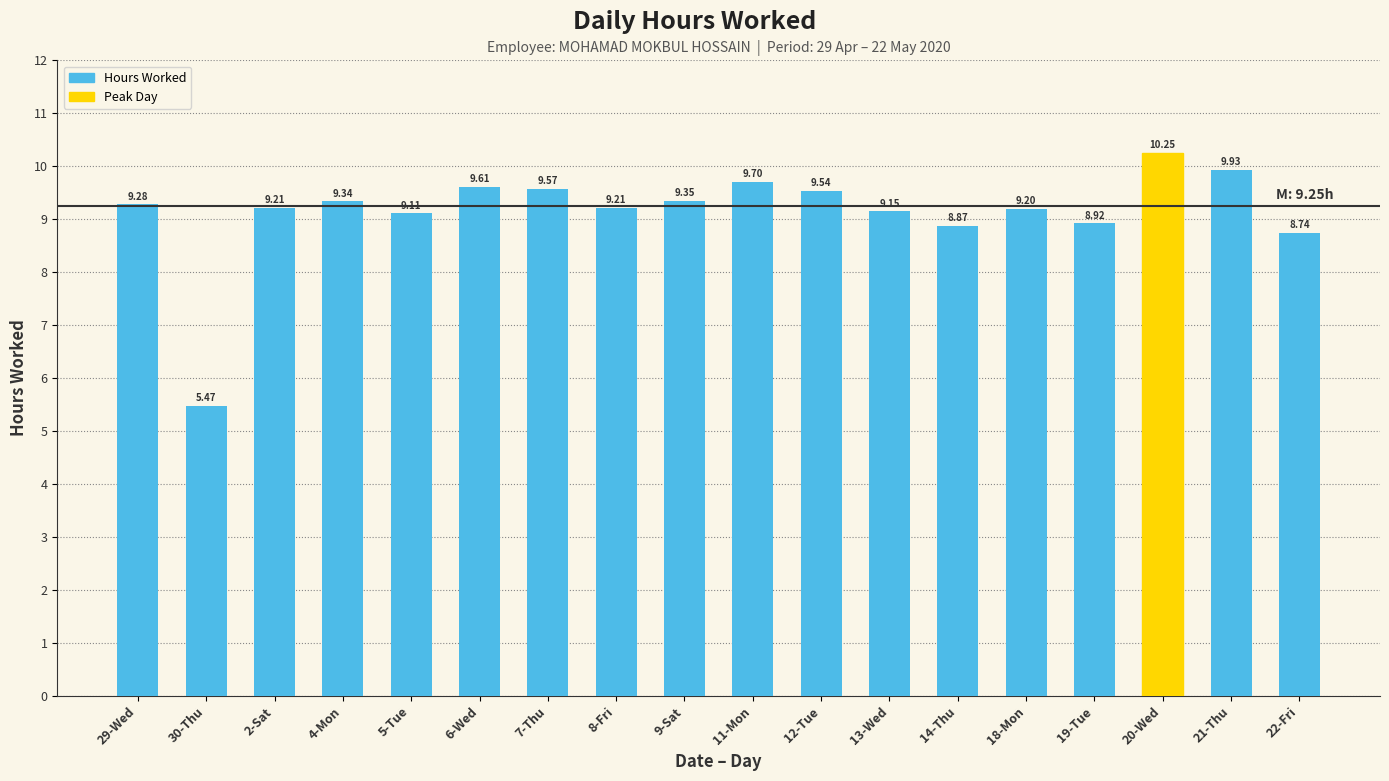

What is the difference between the values at 12-Tue and 30-Thu?

4.1